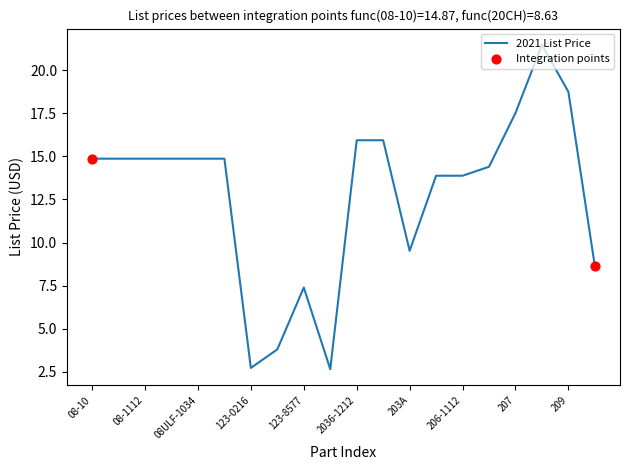

What is the greatest value displayed?

21.5